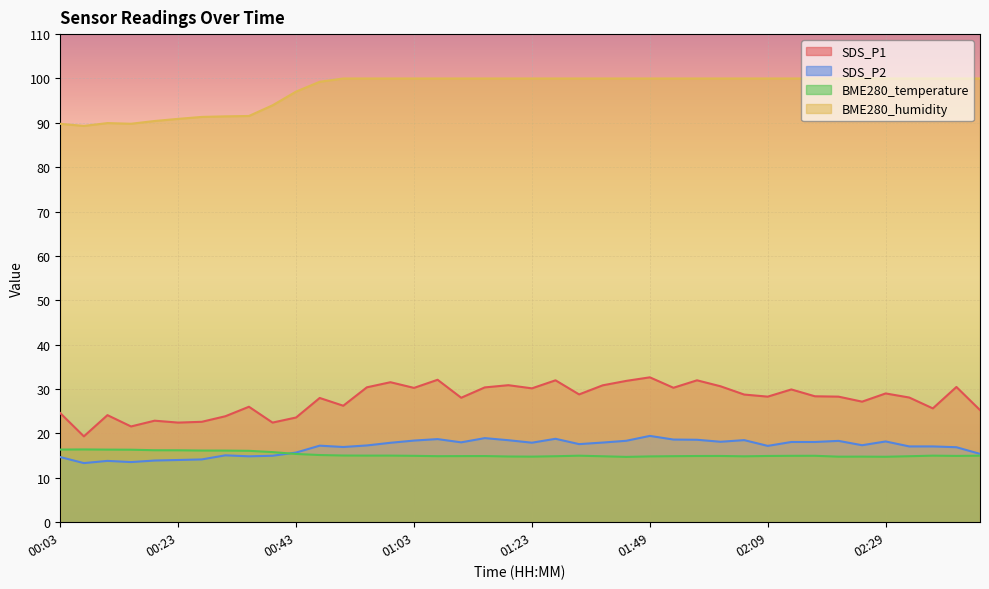

Where does the SDS_P1 series first go above 28?

00:55